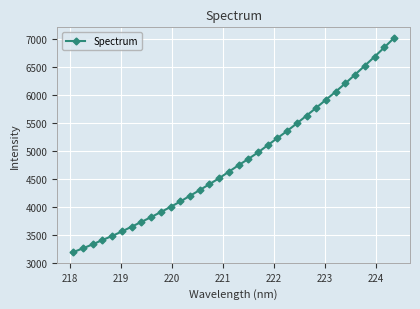

True or false: the data has more than 2 interior local peaks.

False